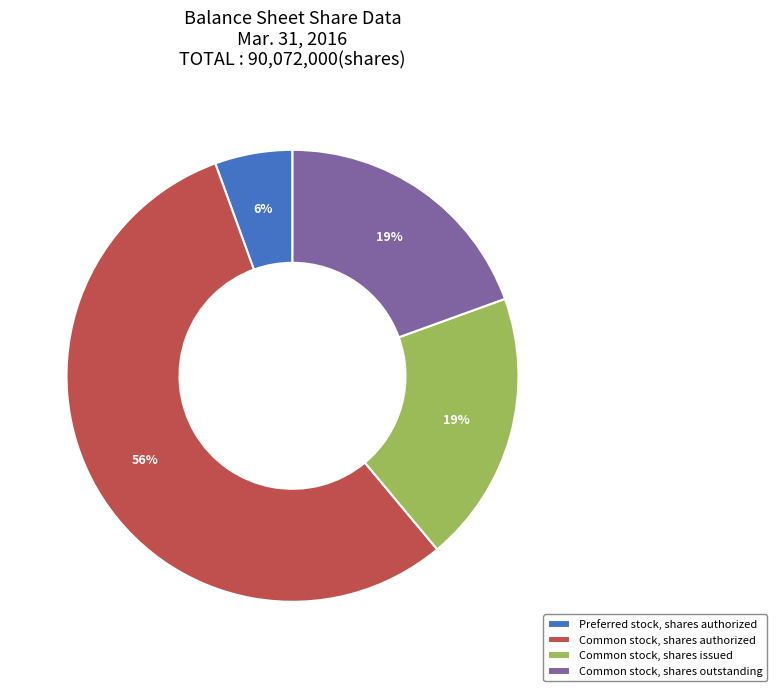

The Preferred stock, shares authorized slice represents 6% of the pie. True or false?

True